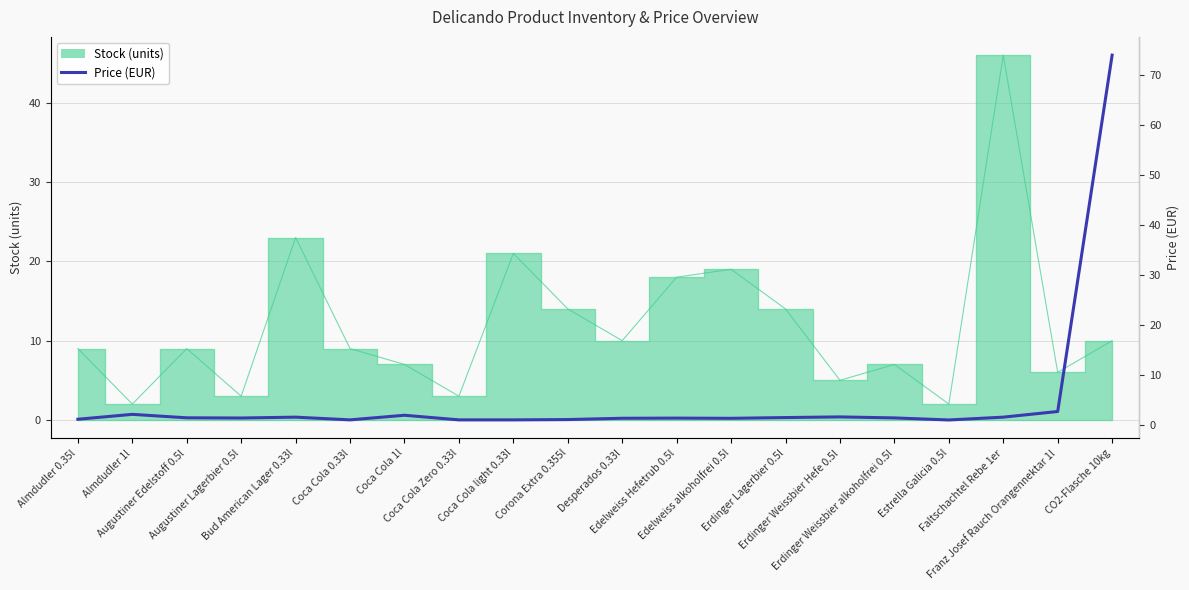

Where is the first local minimum?

Augustiner Lagerbier 0.5l